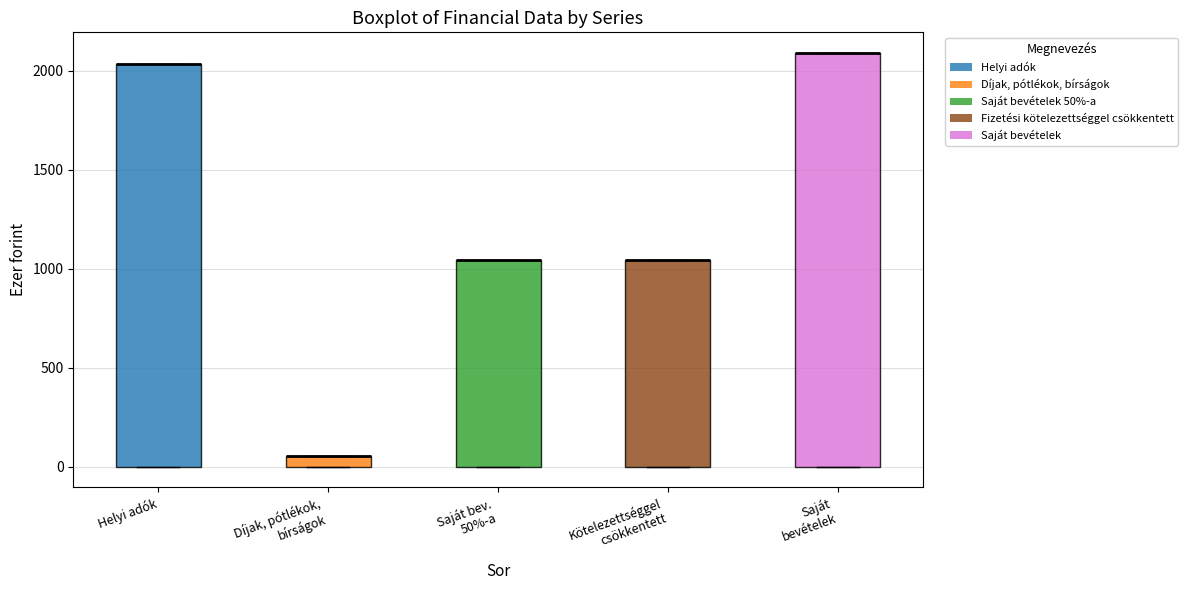

Which box is the tallest, from its lower edge to its upper edge?

Saját bevételek